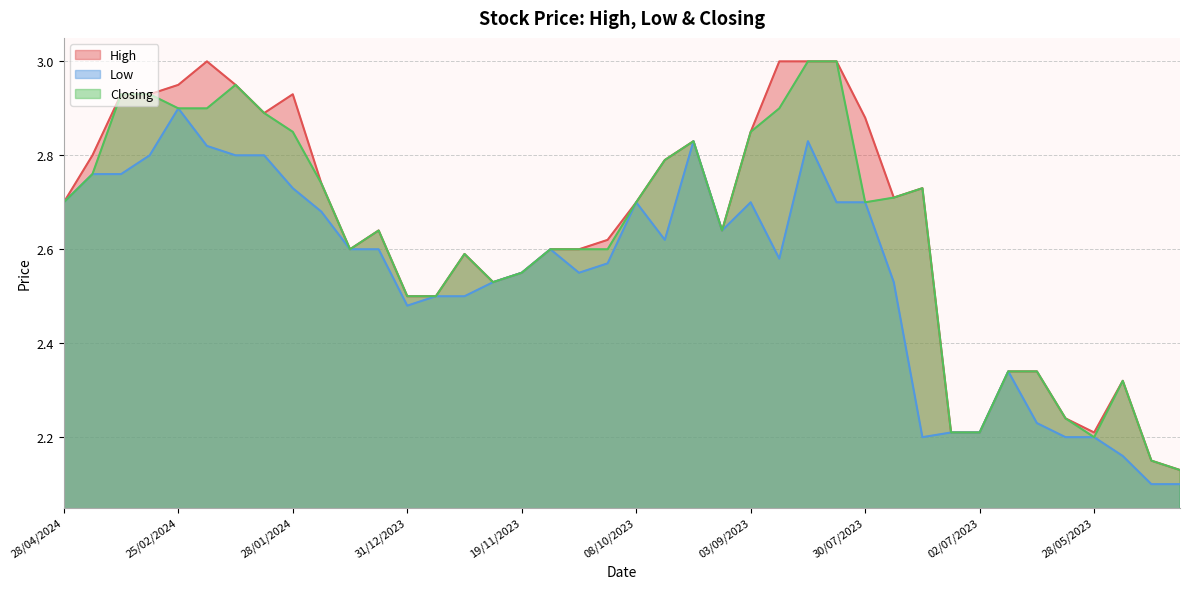

What is the minimum value for Low?

2.1